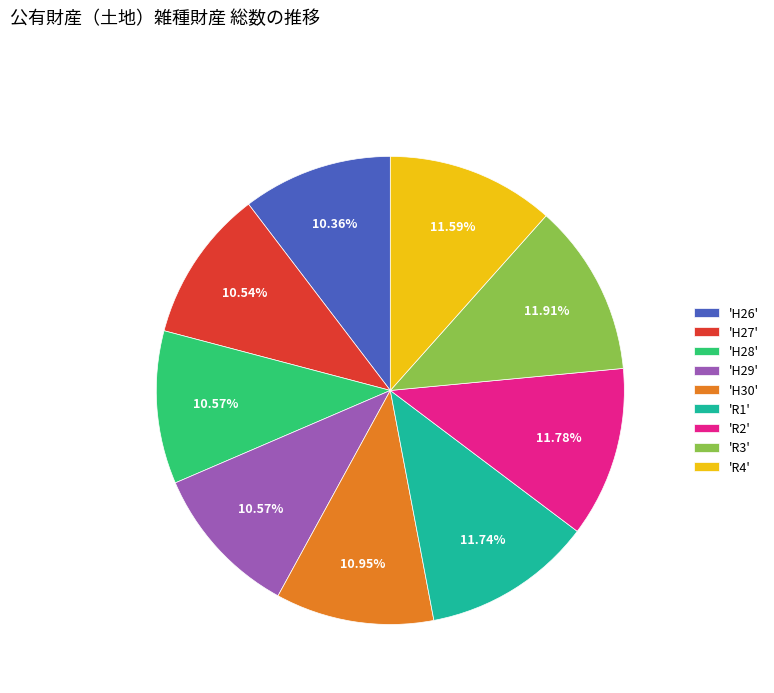

Is there a majority slice in this chart?

No